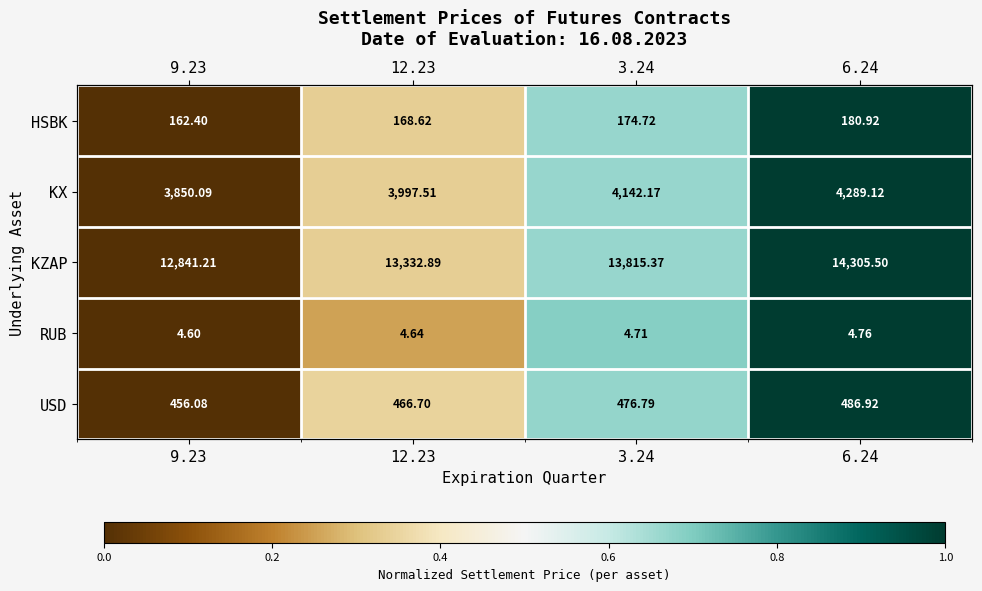

How many RUB values are between 0 and 1?

4